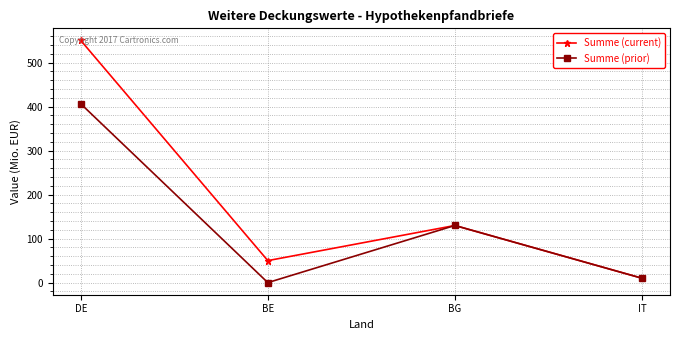

The Summe (current) series shows 10.0 at IT. True or false?

True